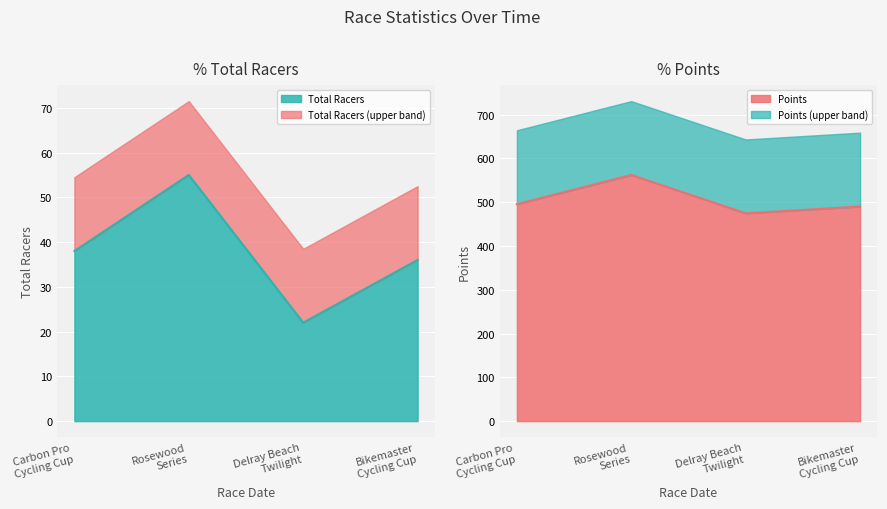

What is the maximum value for Total Racers?

55.0